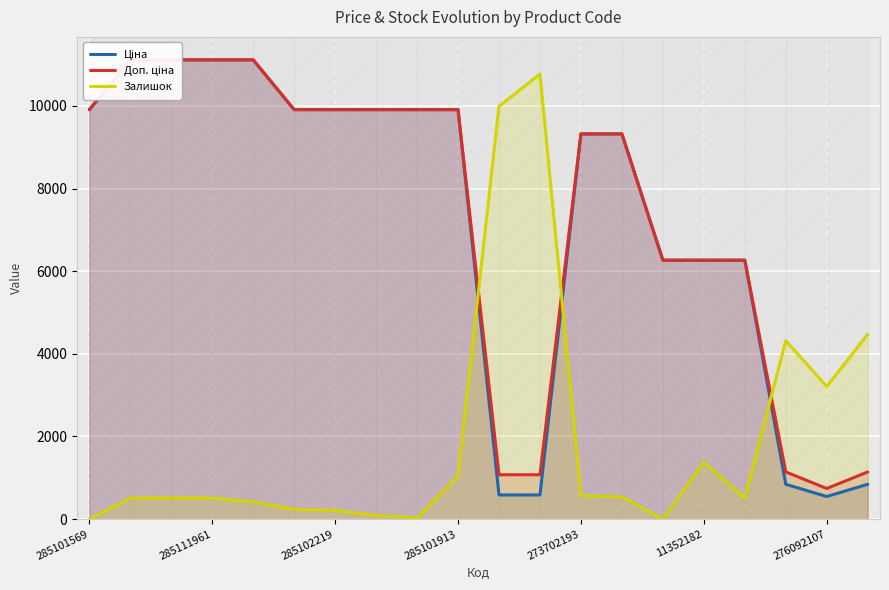

How many distinct data groups are displayed?

3